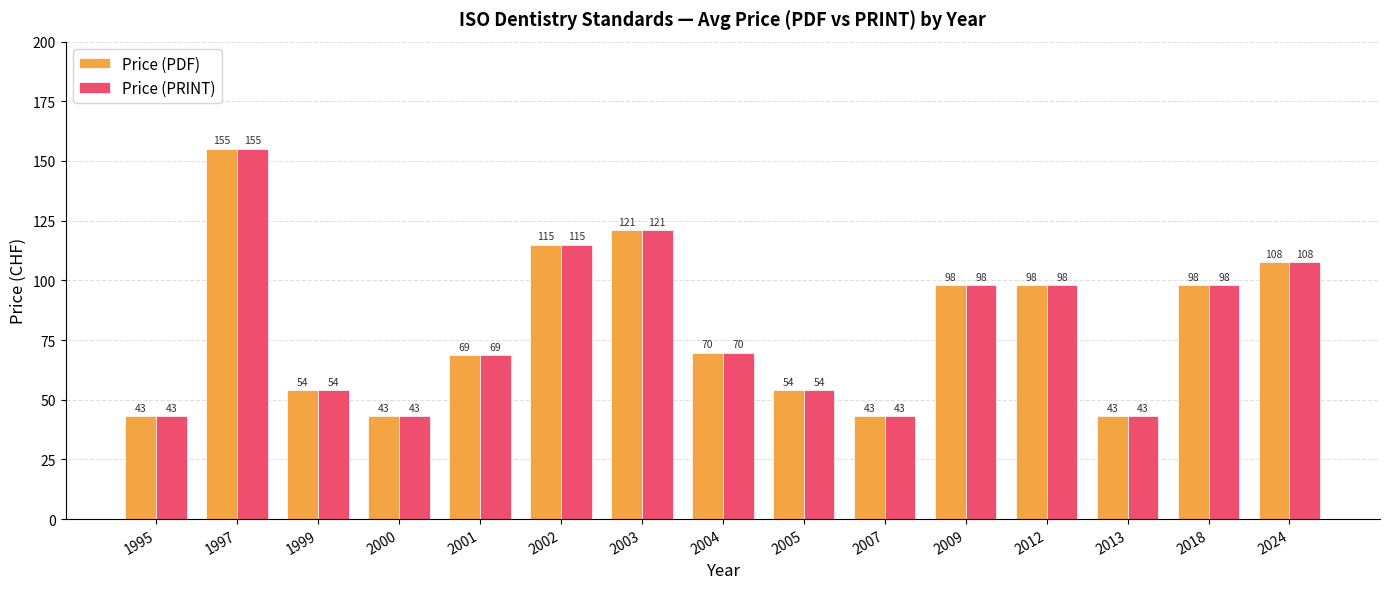

What is the sum of the Price (PDF) values at 1997 and 1999?

209.0